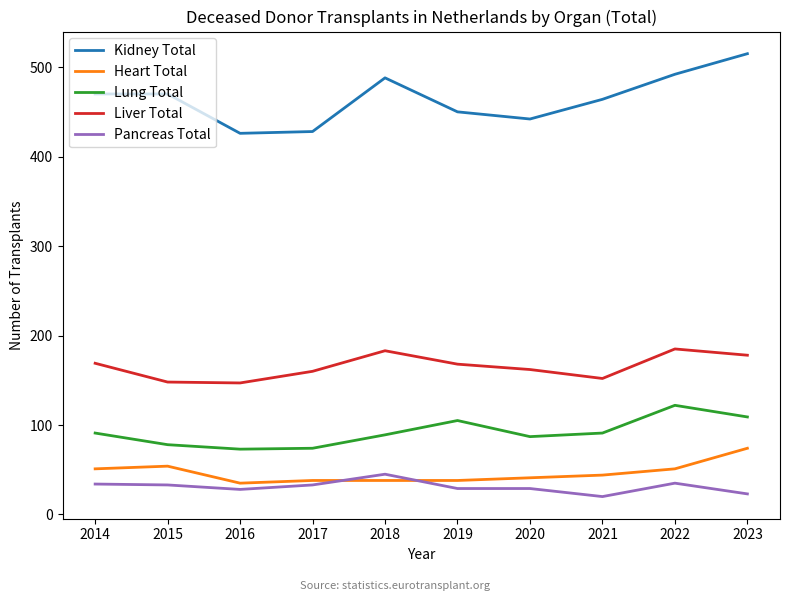

The value of Liver Total at 2017 is 160. True or false?

True